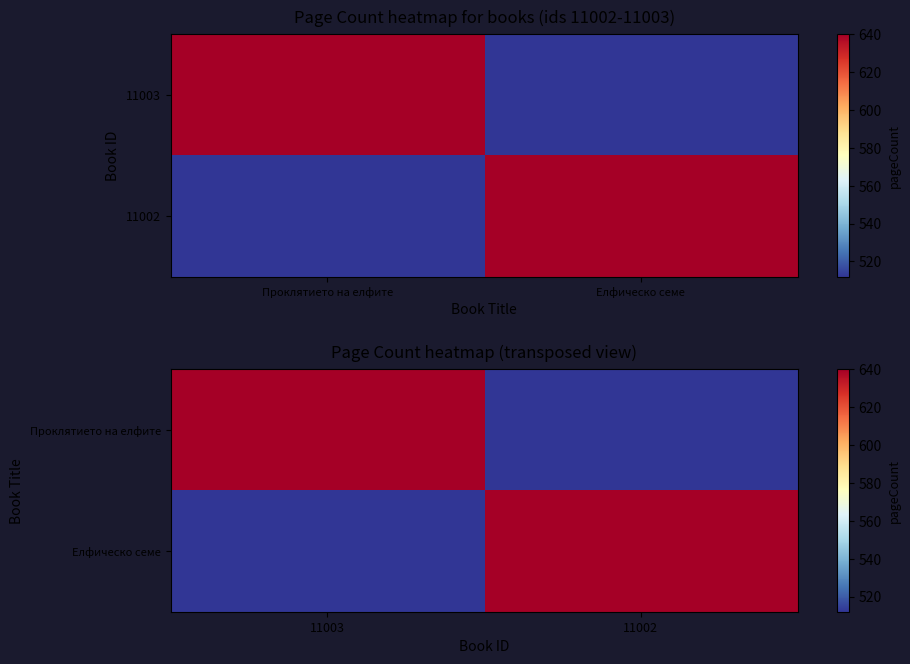

At which label is Проклятието на елфите closest to 576?

11003